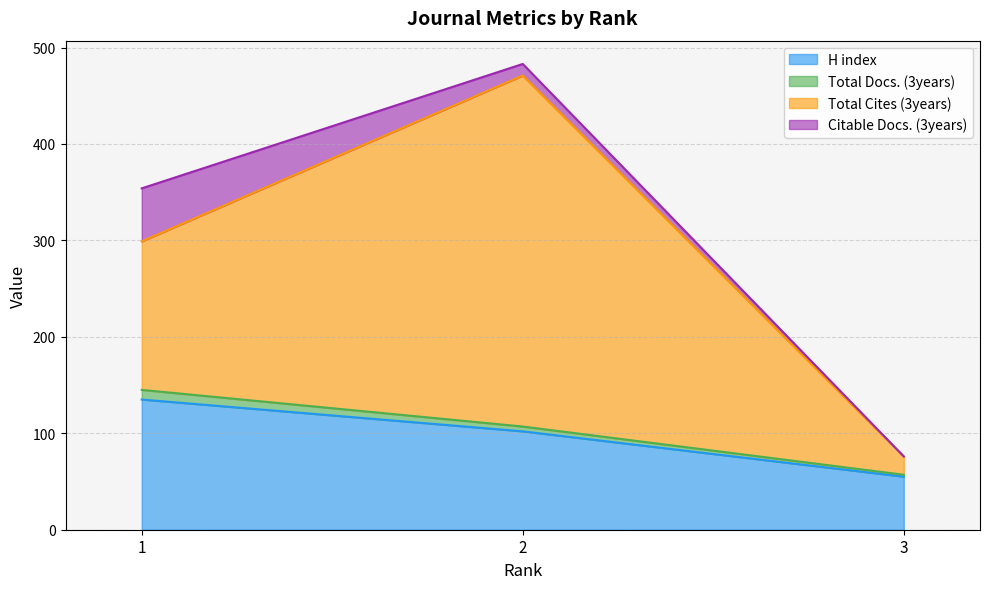

How many lines are shown in the chart?

4